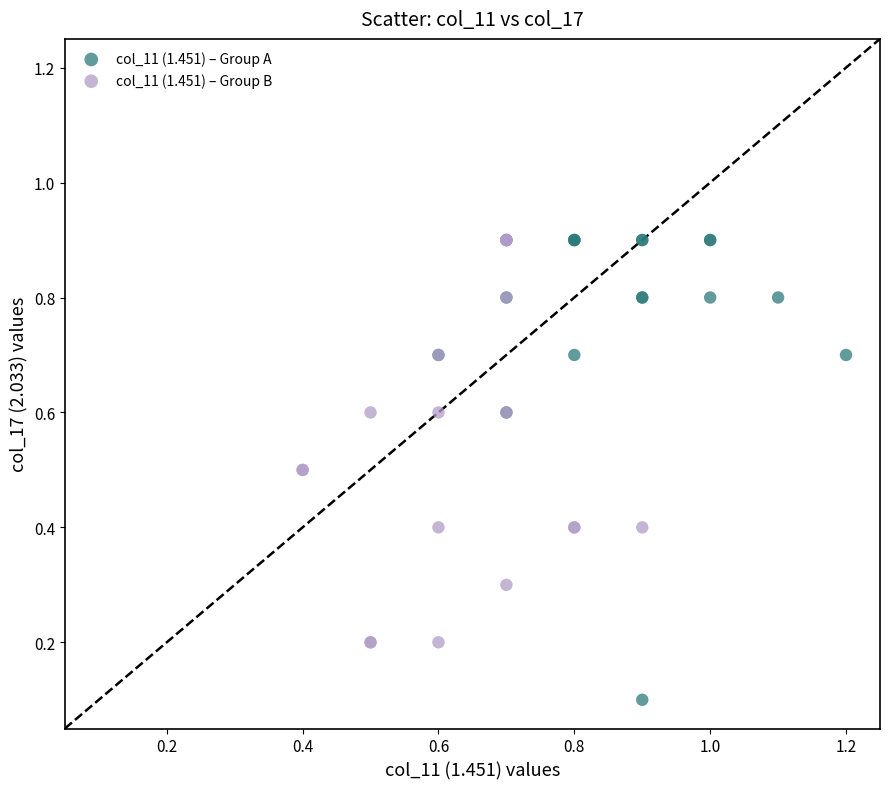

Which series contains the lowest Y value?

col_11 (1.451) – Group A